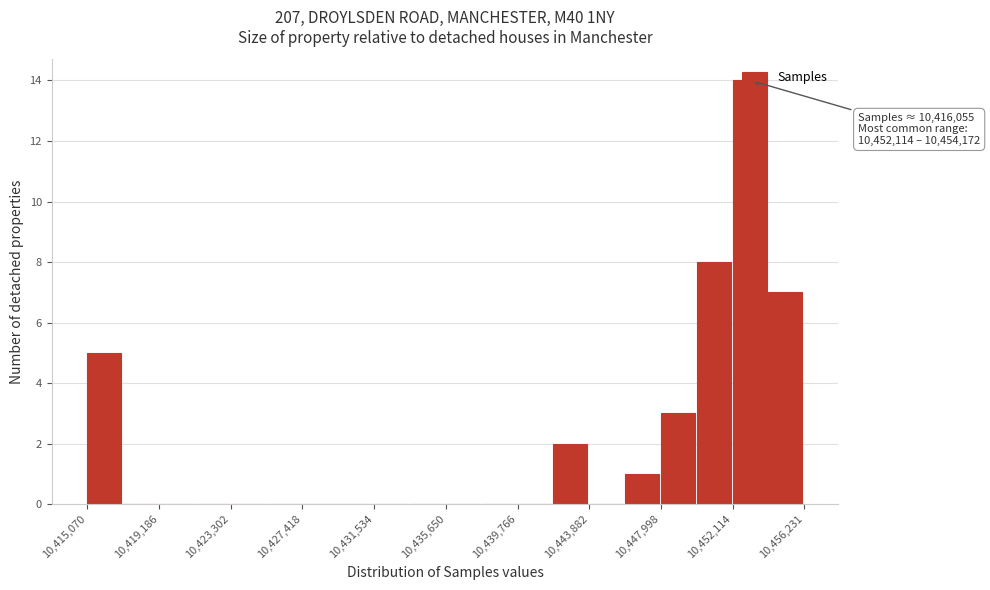

Which range on the x-axis has the tallest bar?

10452000 to 10454000